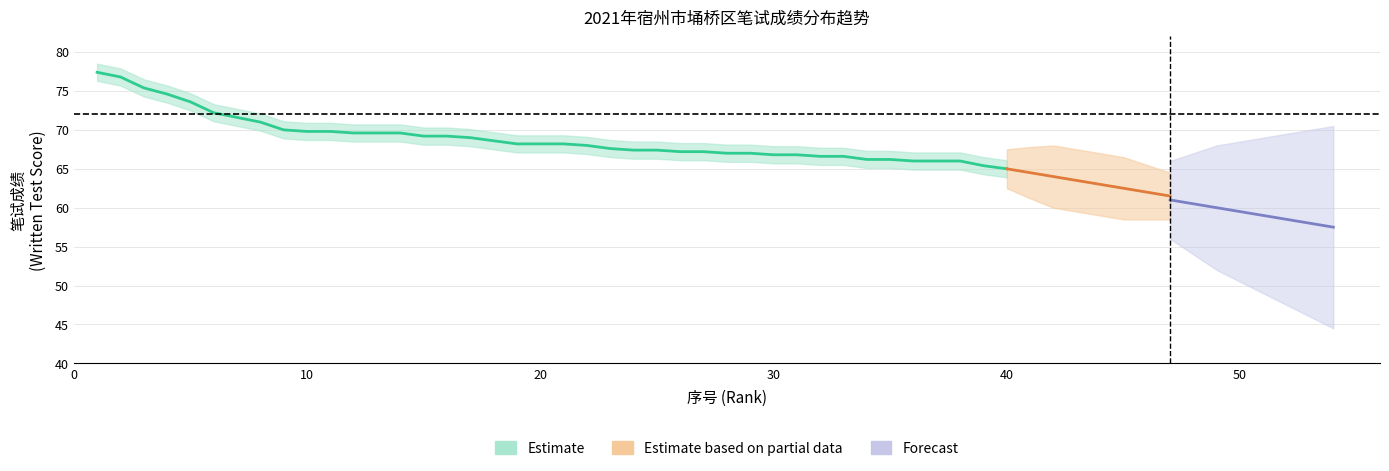

What is the difference between the second highest and minimum values?

11.8